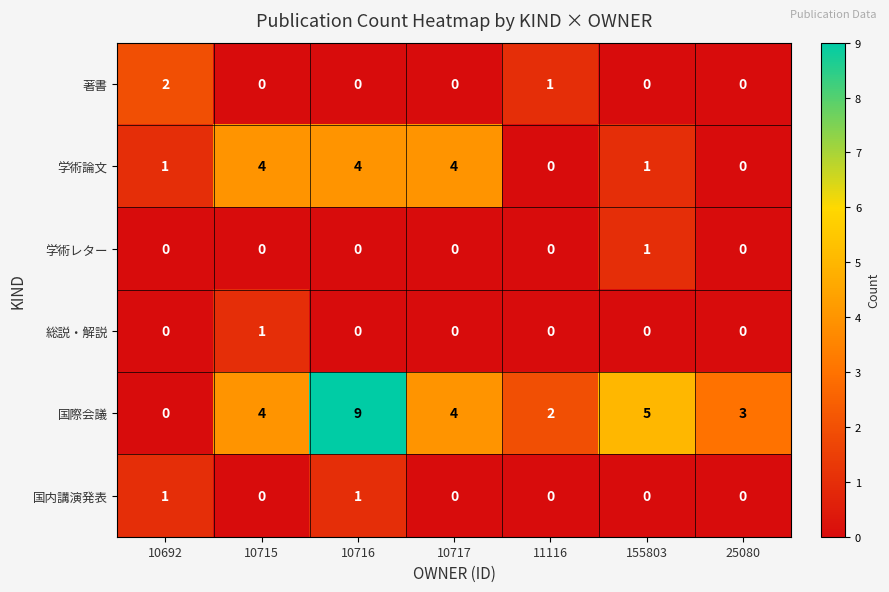

Which series has the largest range (max minus min)?

国際会議